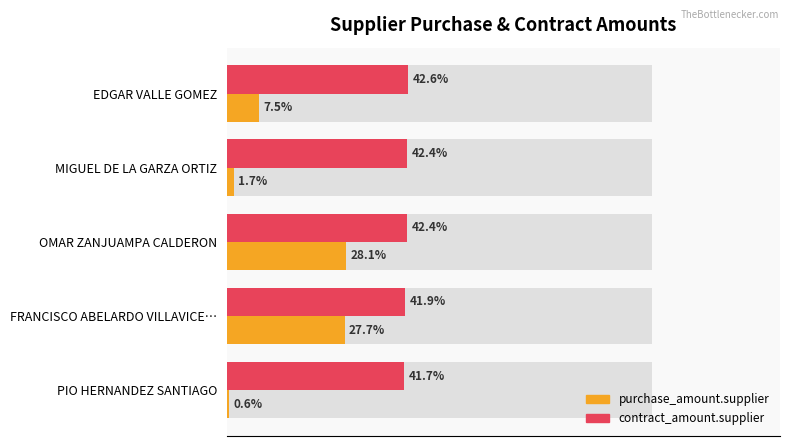

What is the maximum value shown in the chart?

42.6